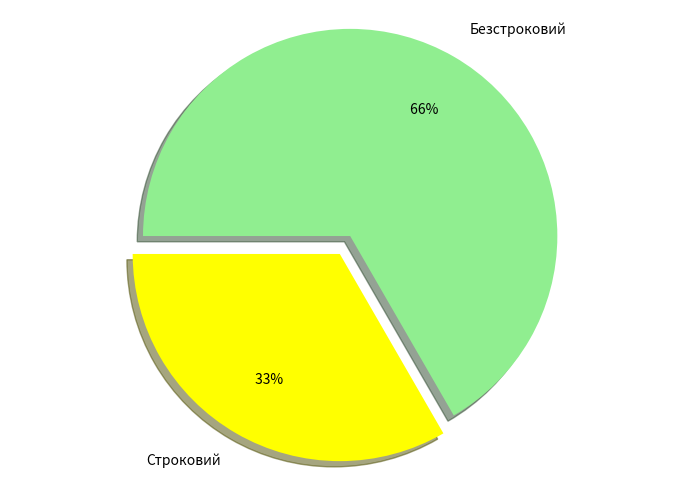

To the nearest percent, what is the difference between the largest and smallest slice percentages?

33%